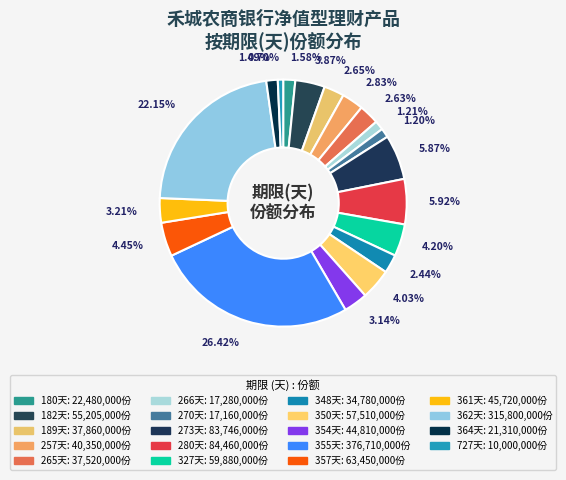

Count the number of slices in the pie.

19